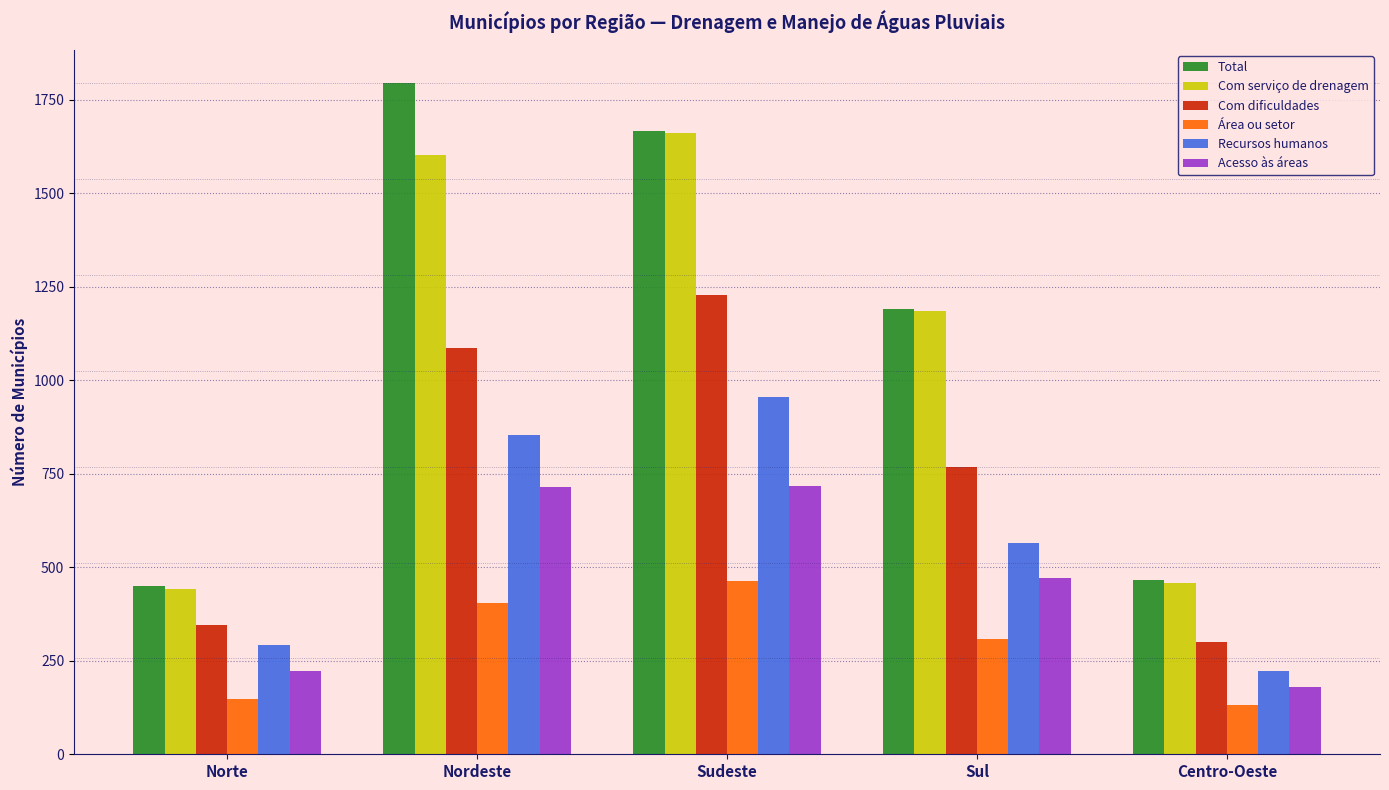

Is the value of Com serviço de drenagem at Sudeste greater than the value of Área ou setor at Nordeste?

Yes